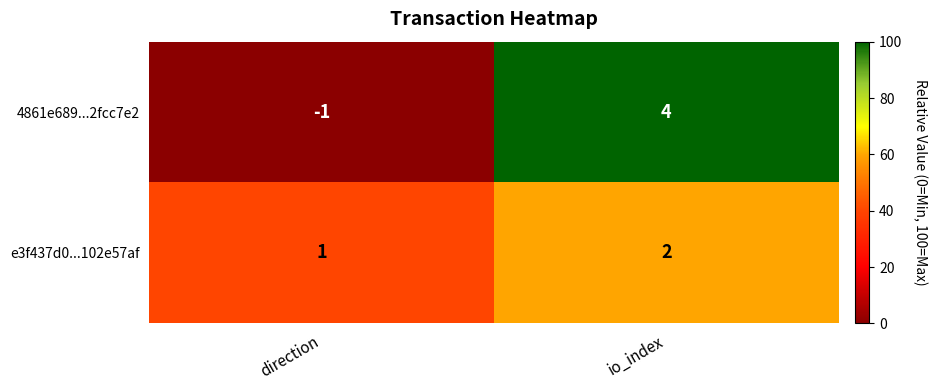

At which category is the sum across all series the highest?

io_index